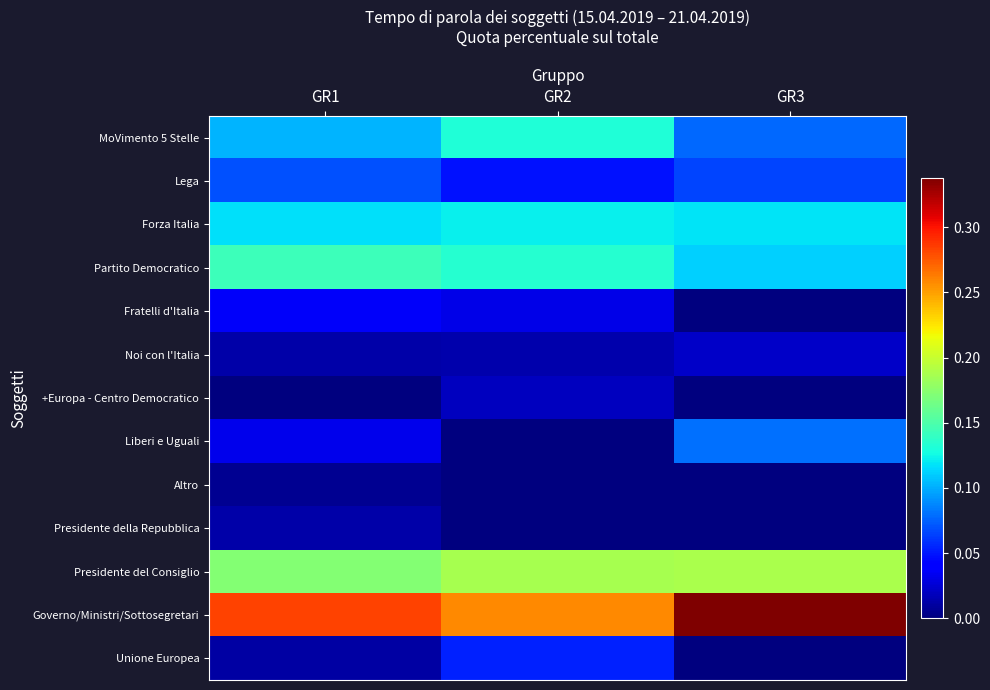

Reading left to right, transcribe all the data shown in this chart.

MoVimento 5 Stelle: GR1=0.1	GR2=0.1	GR3=0.1
Lega: GR1=0.1	GR2=0.0	GR3=0.1
Forza Italia: GR1=0.1	GR2=0.1	GR3=0.1
Partito Democratico: GR1=0.1	GR2=0.1	GR3=0.1
Fratelli d'Italia: GR1=0.0	GR2=0.0	GR3=0.0
Noi con l'Italia: GR1=0.0	GR2=0.0	GR3=0.0
+Europa - Centro Democratico: GR1=0.0	GR2=0.0	GR3=0.0
Liberi e Uguali: GR1=0.0	GR2=0.0	GR3=0.1
Altro: GR1=0.0	GR2=0.0	GR3=0.0
Presidente della Repubblica: GR1=0.0	GR2=0.0	GR3=0.0
Presidente del Consiglio: GR1=0.2	GR2=0.2	GR3=0.2
Governo/Ministri/Sottosegretari: GR1=0.3	GR2=0.3	GR3=0.3
Unione Europea: GR1=0.0	GR2=0.1	GR3=0.0